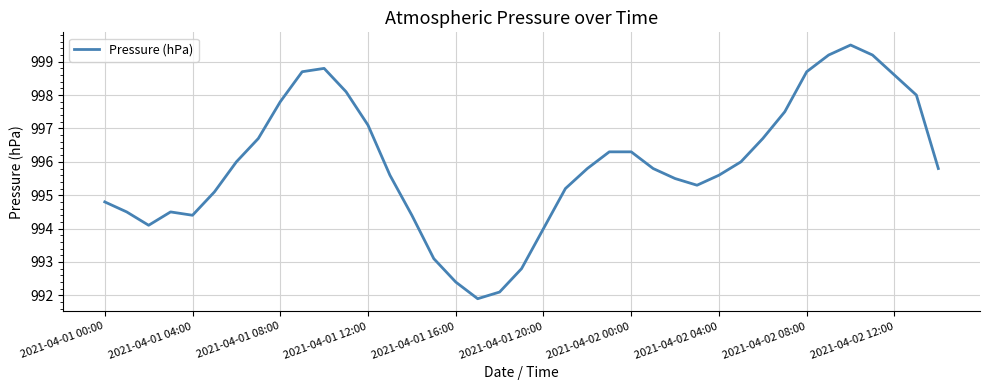

What is the maximum value shown in the chart?

999.5